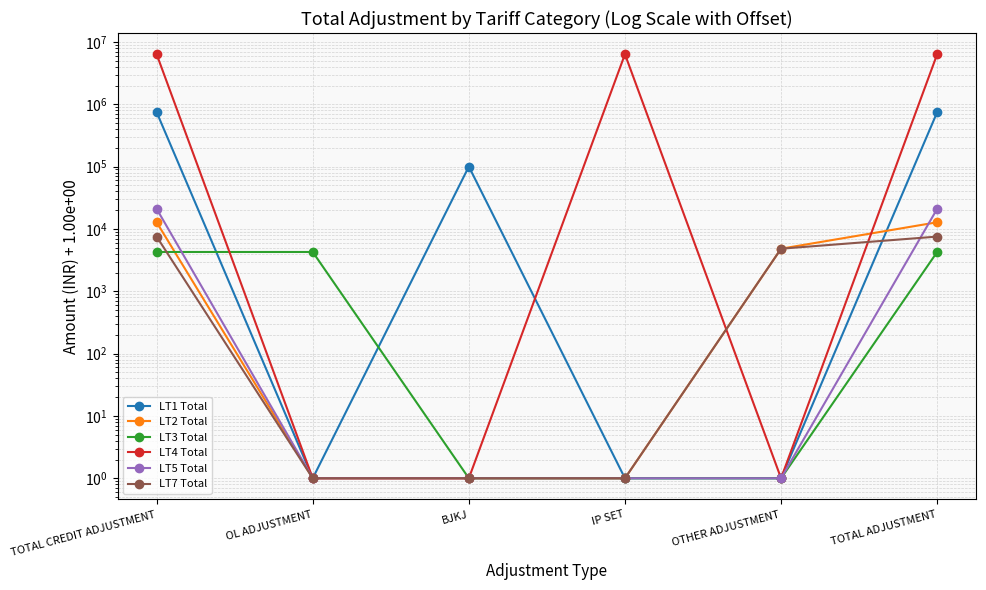

At which category does the chart reach its peak across all series?

TOTAL CREDIT ADJUSTMENT